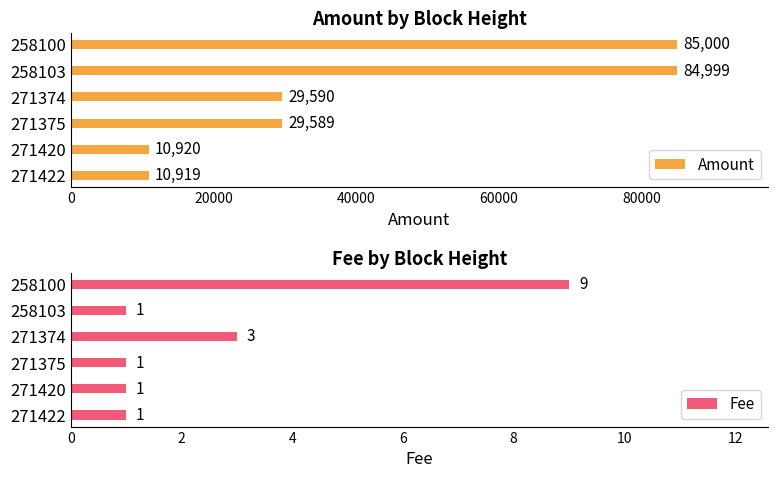

Reading right to left, extract all data points from this chart.

Amount: 85000	84999	29590	29589	10920	10919
Fee: 9	1	3	1	1	1